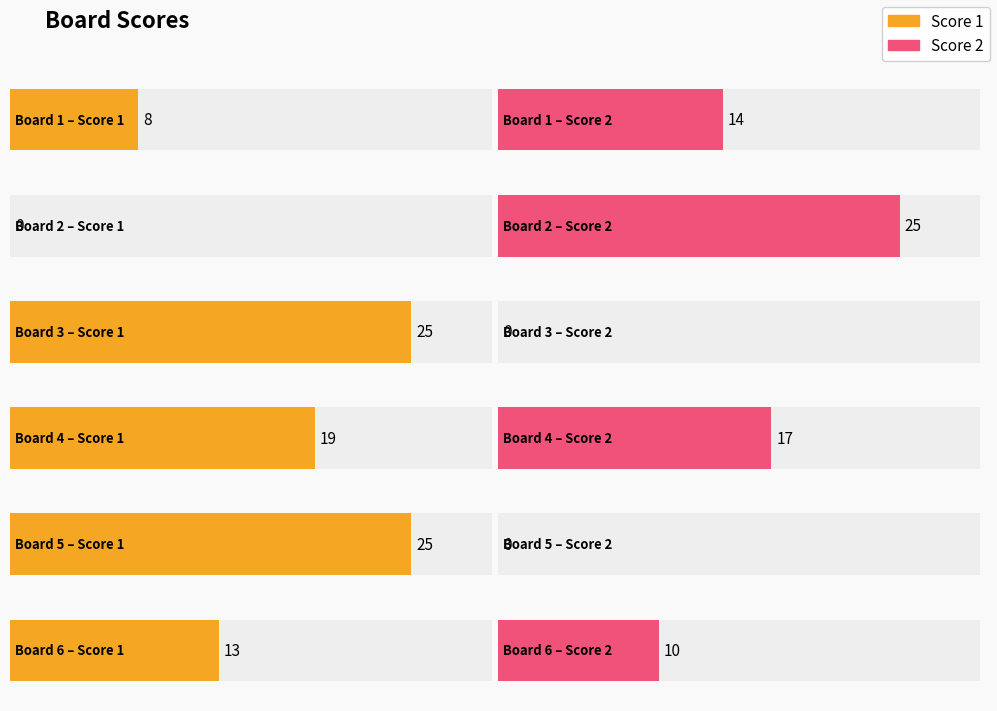

Between Board 1 and Board 3, which series saw the biggest shift?

Score 1